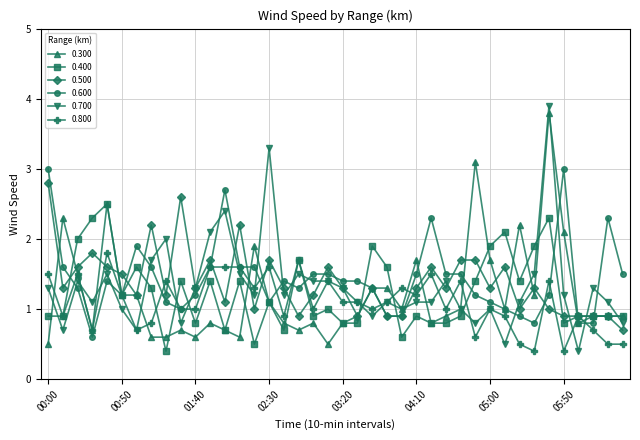

True or false: 0.500 has more than 2 interior local peaks.

True